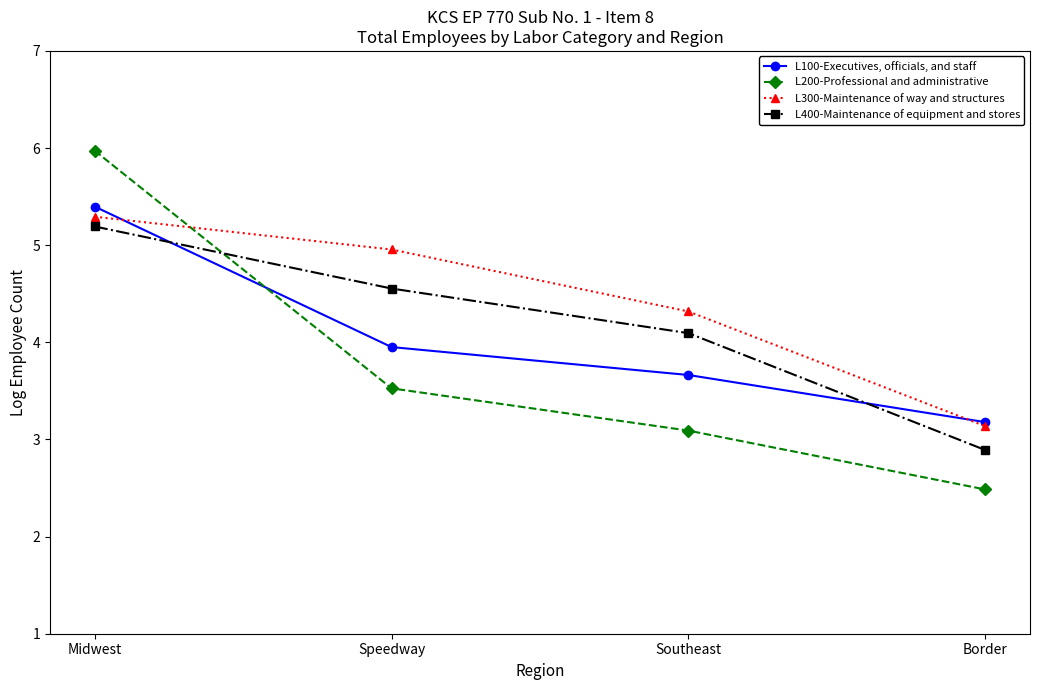

Is it true that L200-Professional and administrative equals 1.2 at Speedway?

False